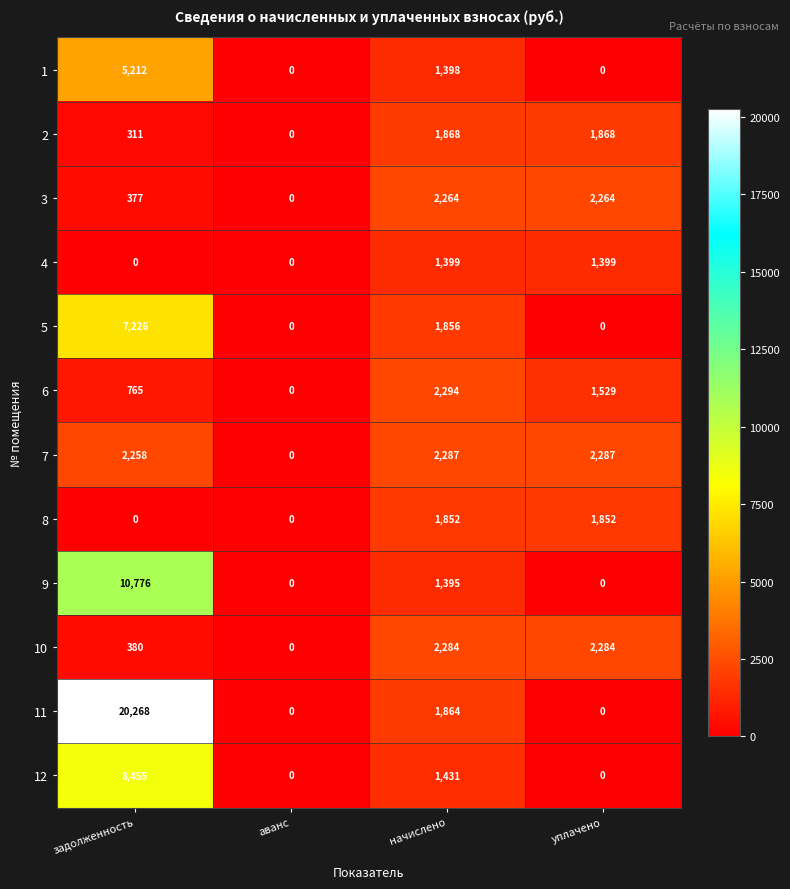

True or false: 8 has a value of 1852 at уплачено.

True